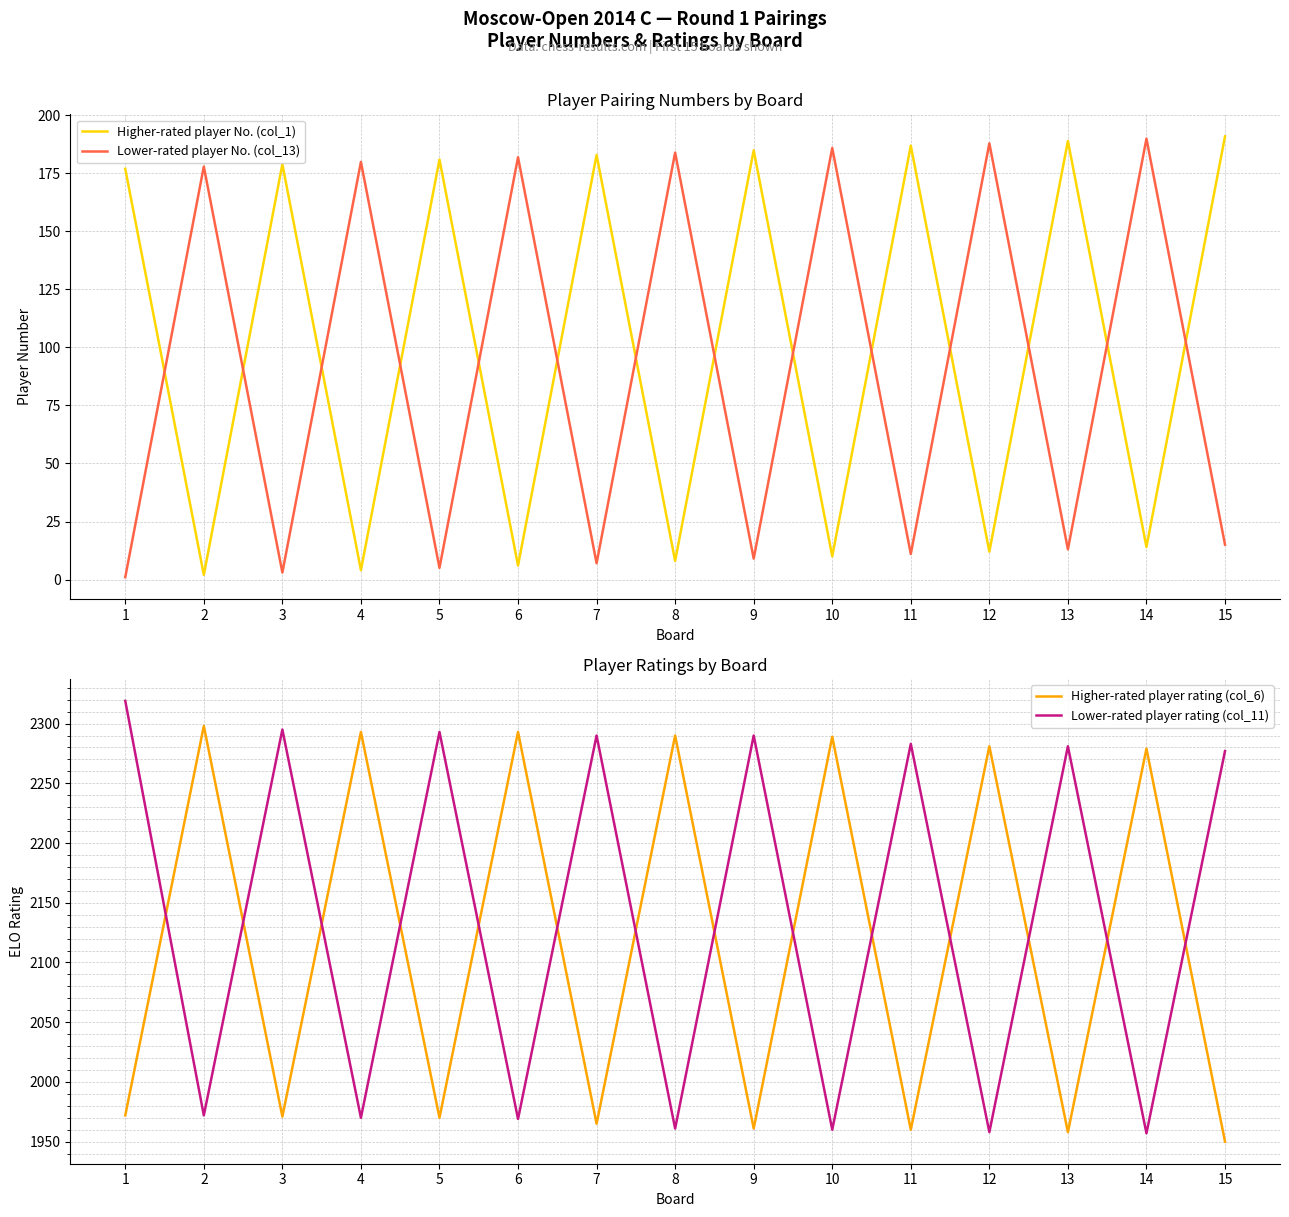

Rank the categories by Higher-rated player rating (col_6) value from highest to lowest.

2, 4, 6, 8, 10, 12, 14, 1, 3, 5, 7, 9, 11, 13, 15